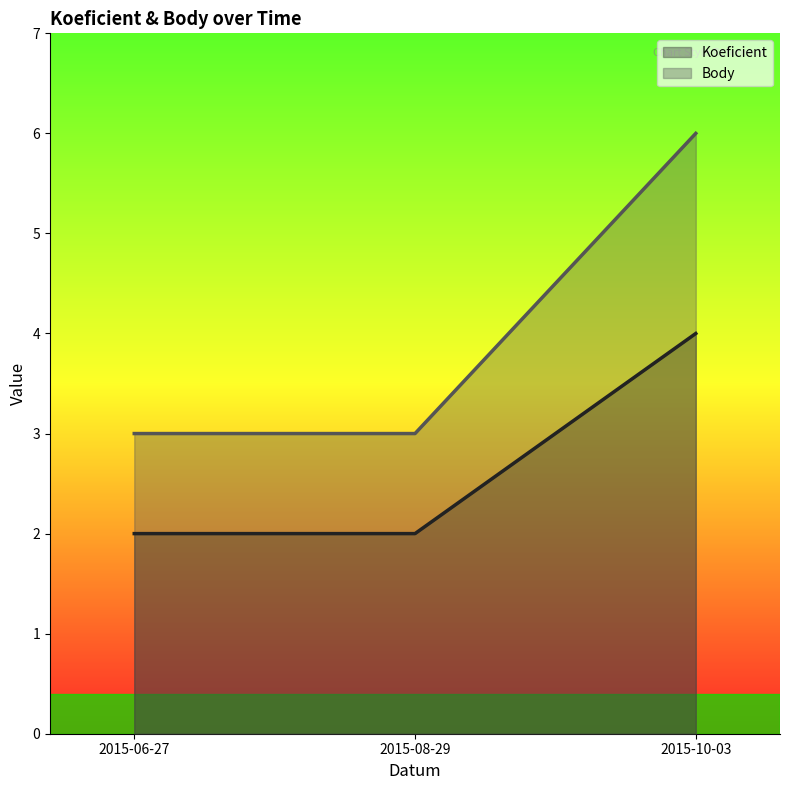

Rank the categories by Body value from highest to lowest.

2015-10-03, 2015-06-27, 2015-08-29